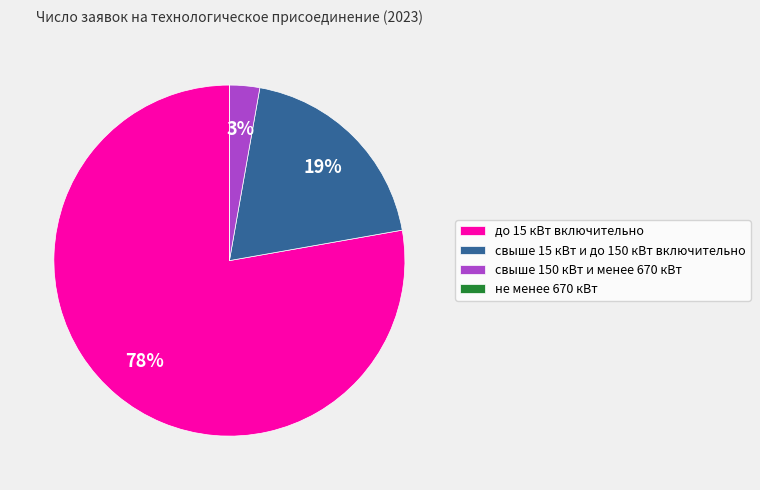

Which has a higher value, свыше 15 кВт и до 150 кВт включительно or до 15 кВт включительно?

до 15 кВт включительно